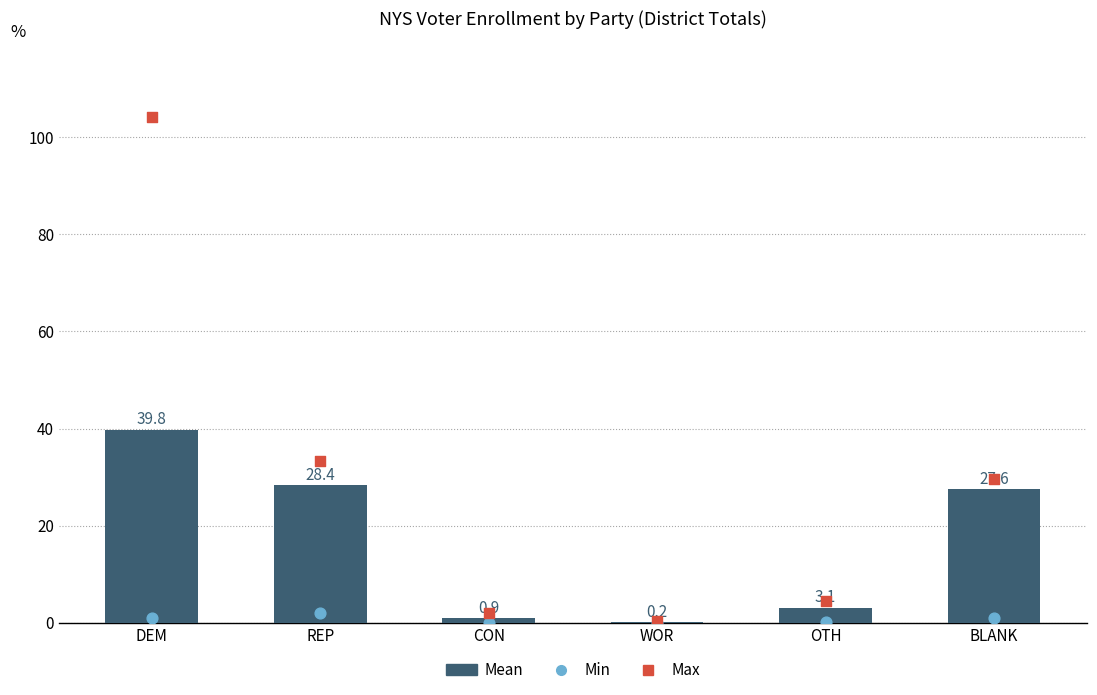

Is the value of Mean at WOR greater than the value of Min at REP?

No